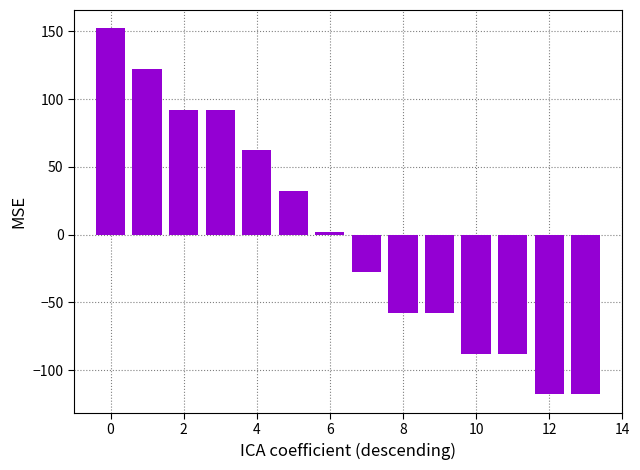

Are the bars grouped side by side (vs. stacked)?

No